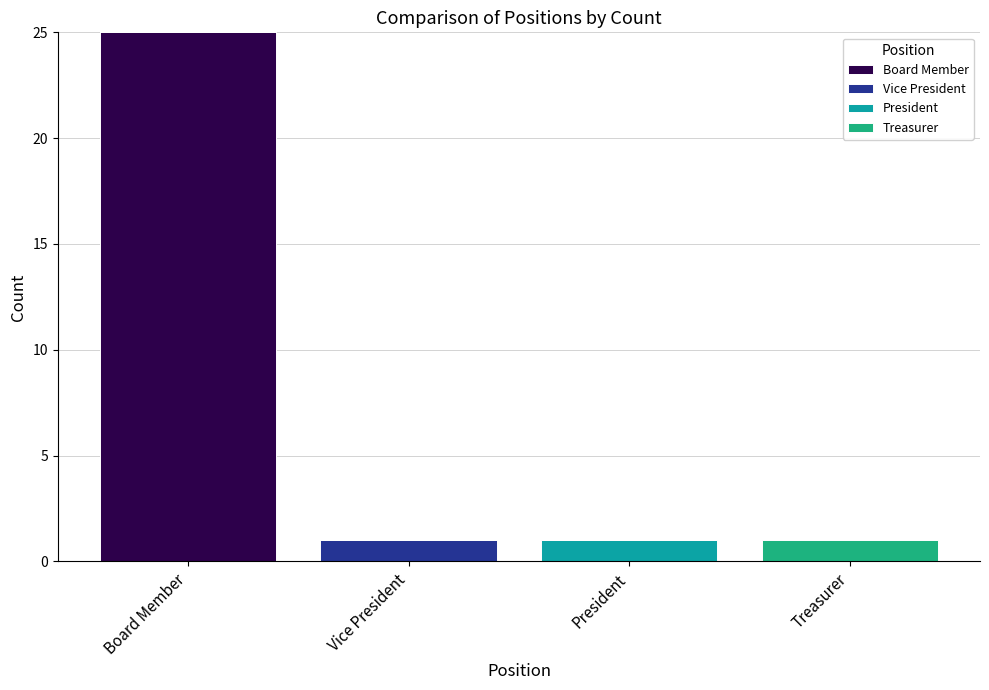

What is the sum of all Board Member values?

25